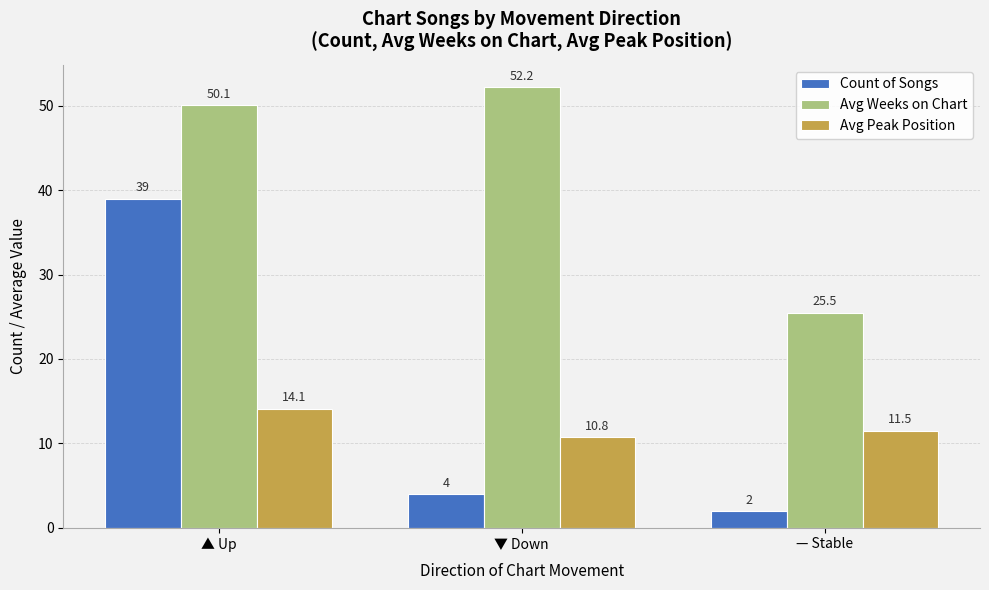

Which series has the widest spread of values?

Count of Songs